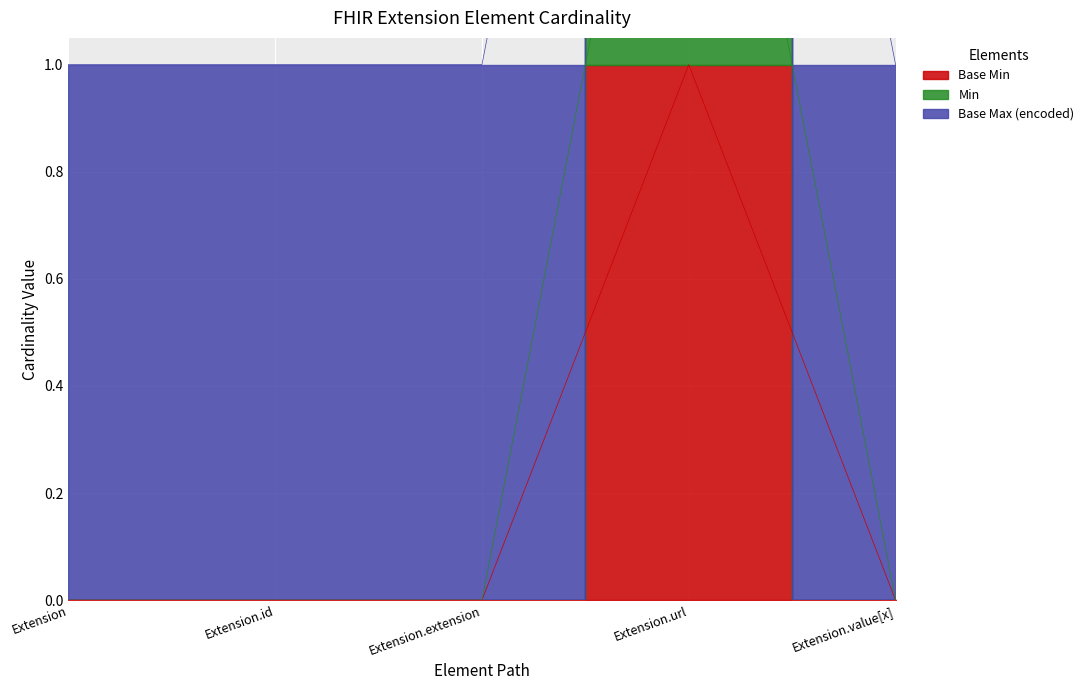

How many positive values does the Base Min series have?

1